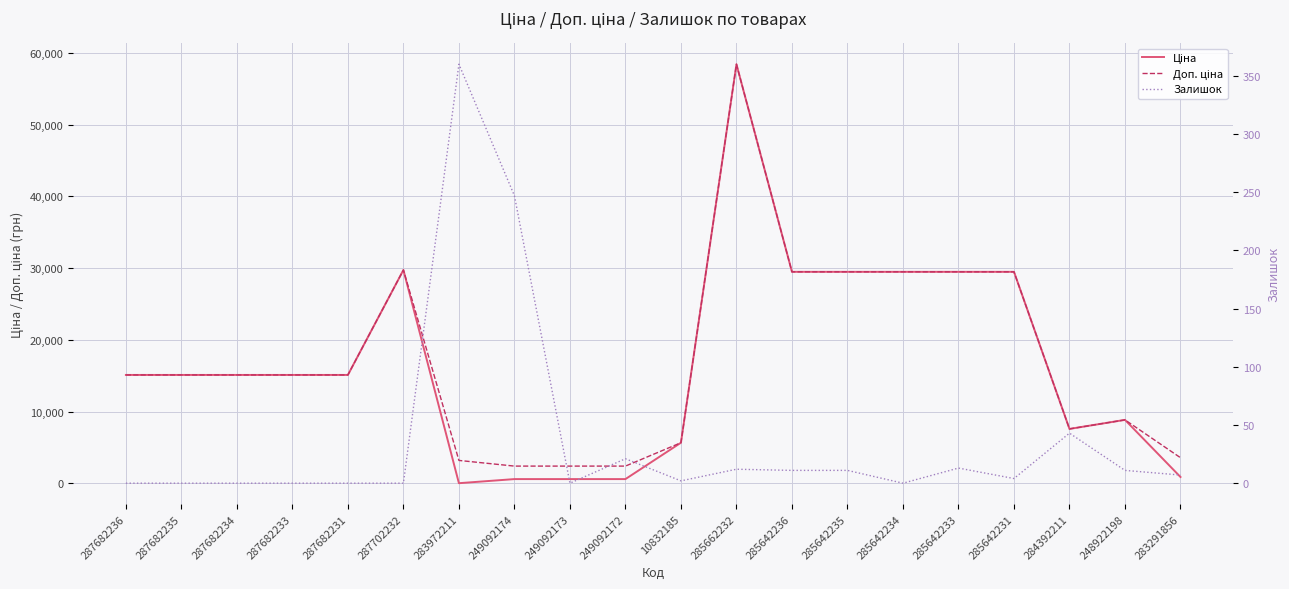

At which category does Ціна reach its first local valley?

283972211